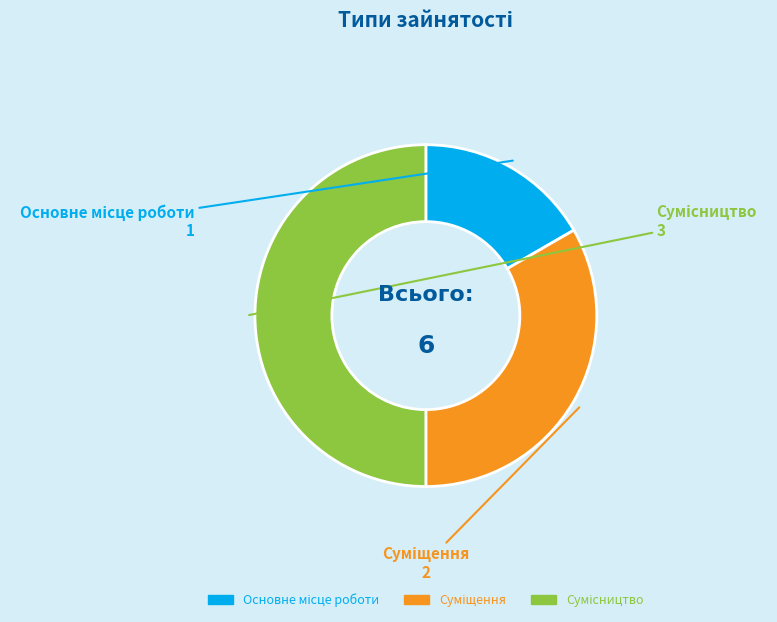

To the nearest percent, what portion does Суміщення represent?

33%